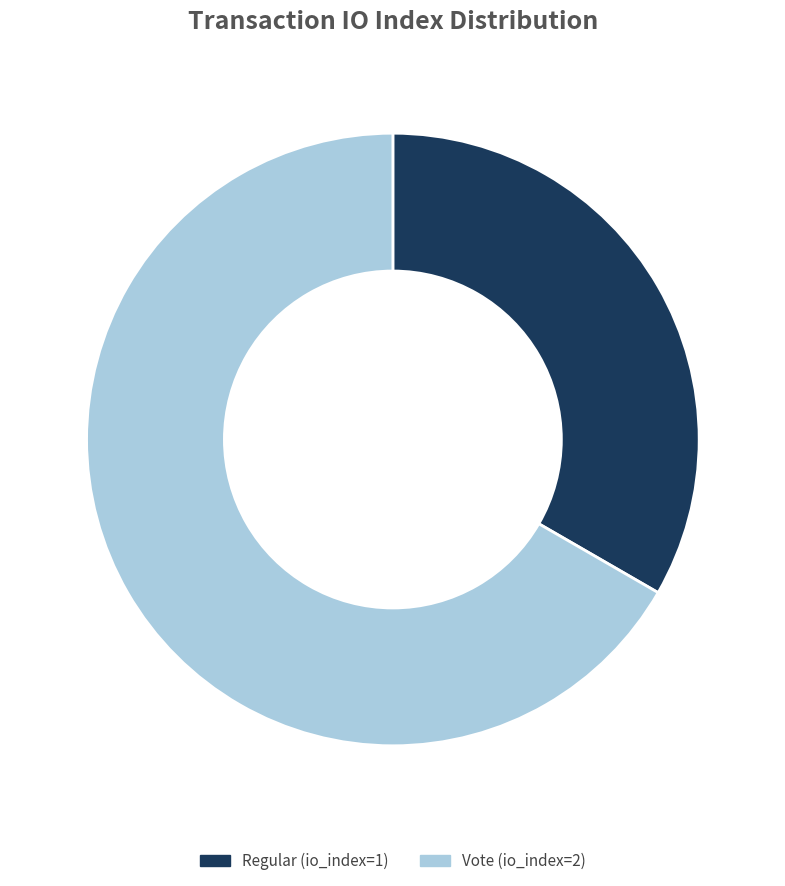

True or false: Regular (io_index=1) accounts for 44% of the total.

False